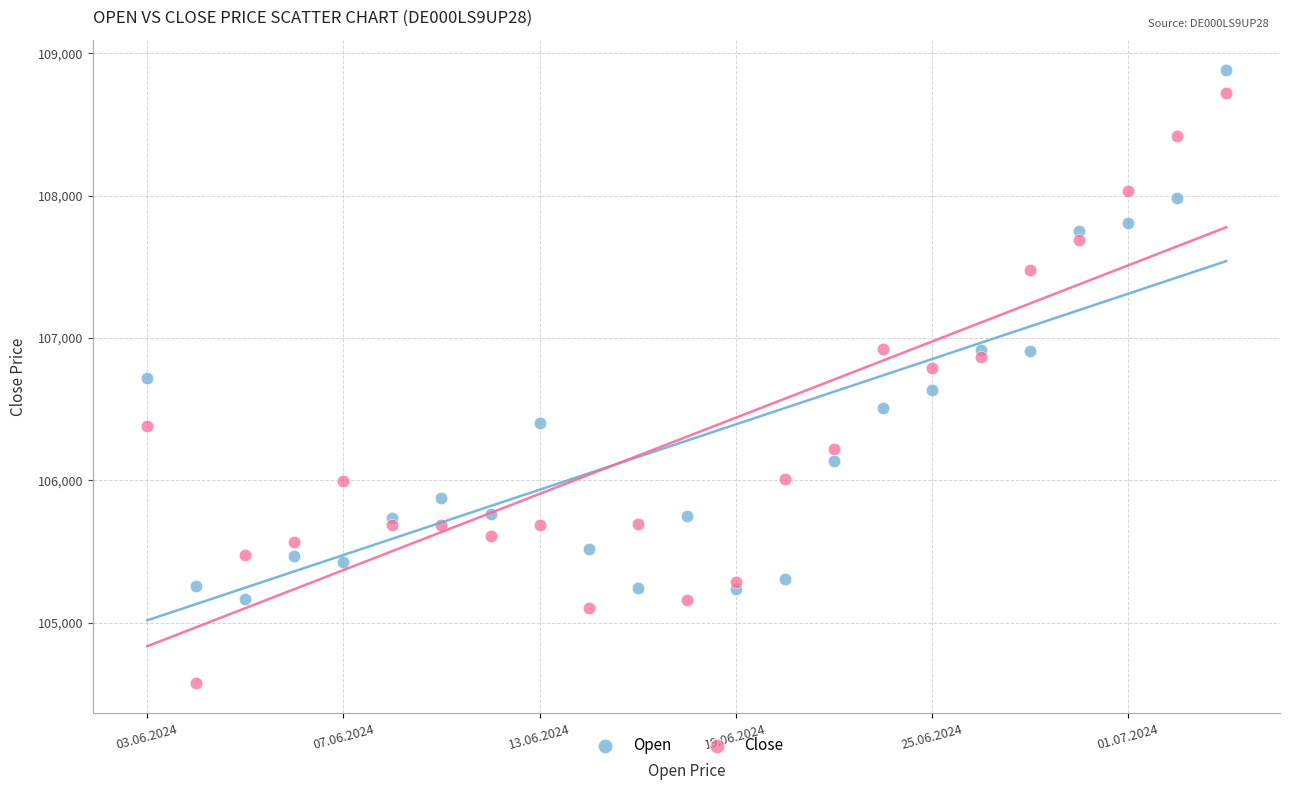

What are all the series names shown in the legend?

Open, Close